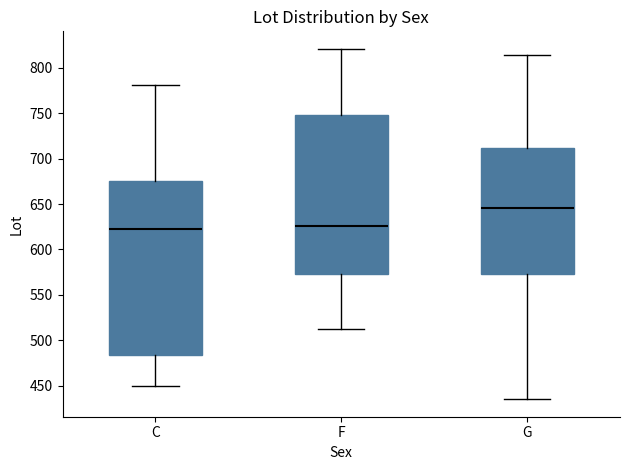

Reading left to right, read every box against the y-axis: the position of its median line, the range the box covers, and the ends of its whiskers. The values are not printed on the chart, so give them approximately, as read against the axis.

C: median 625, box 485 to 675, whiskers 450 to 780
F: median 625, box 575 to 750, whiskers 510 to 820
G: median 645, box 575 to 710, whiskers 435 to 815